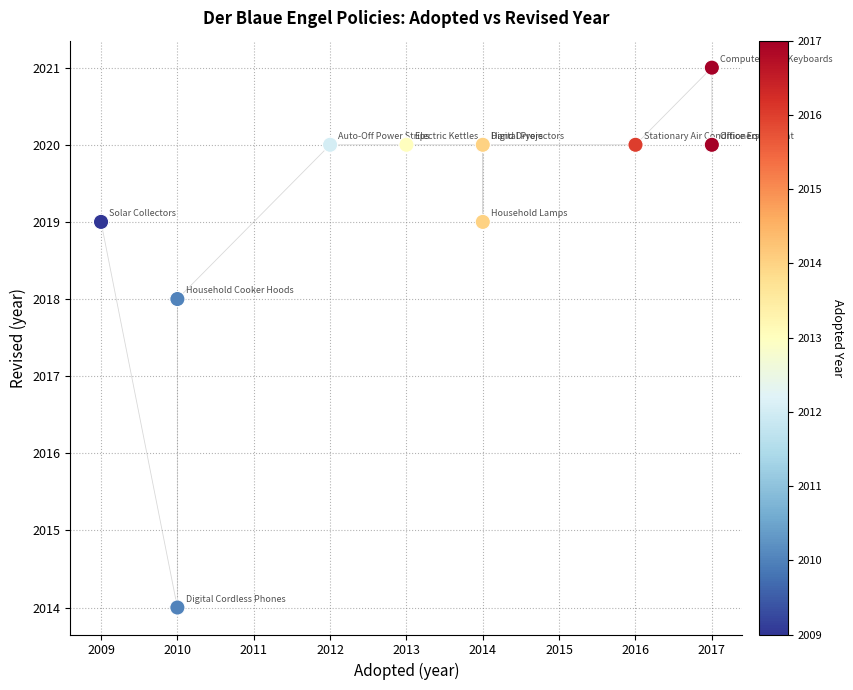

What Y value in the scatter plot is closest to 2017?

2018